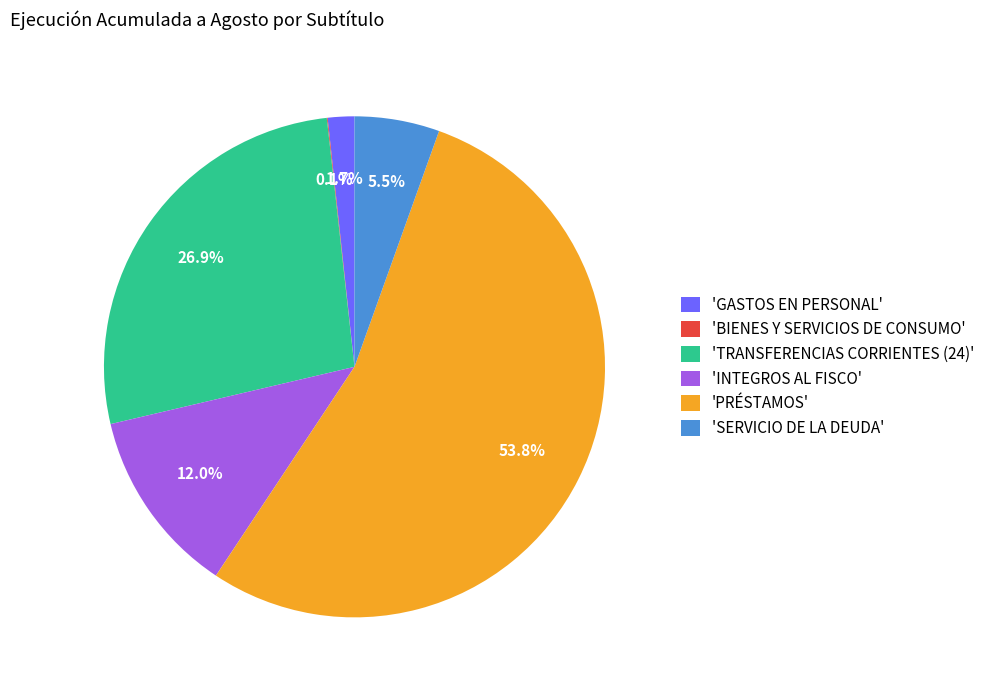

Combined, do 'TRANSFERENCIAS CORRIENTES (24)' and 'INTEGROS AL FISCO' account for over 50%?

No